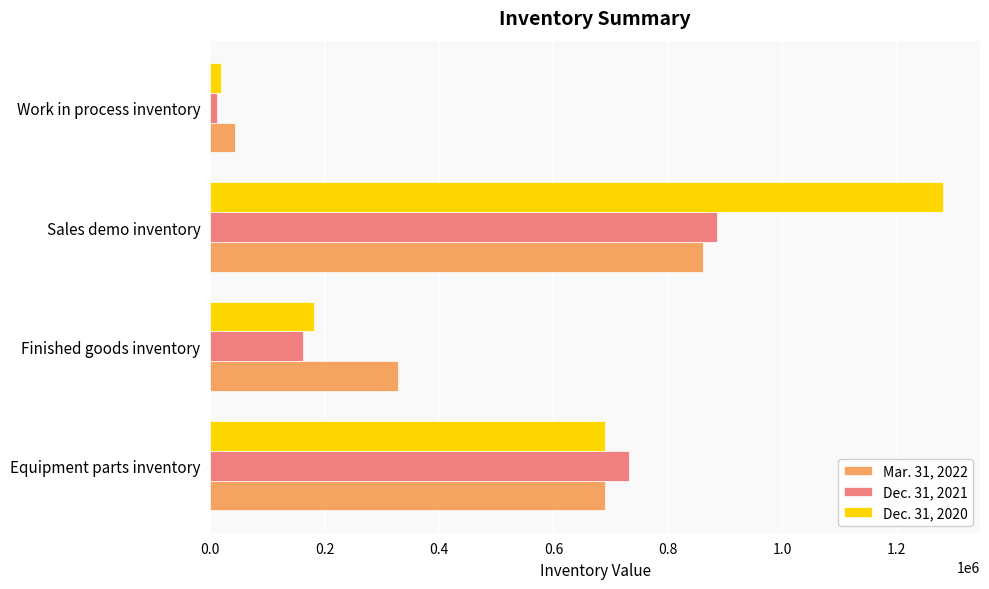

What are all the series names shown in the legend?

Mar. 31, 2022, Dec. 31, 2021, Dec. 31, 2020